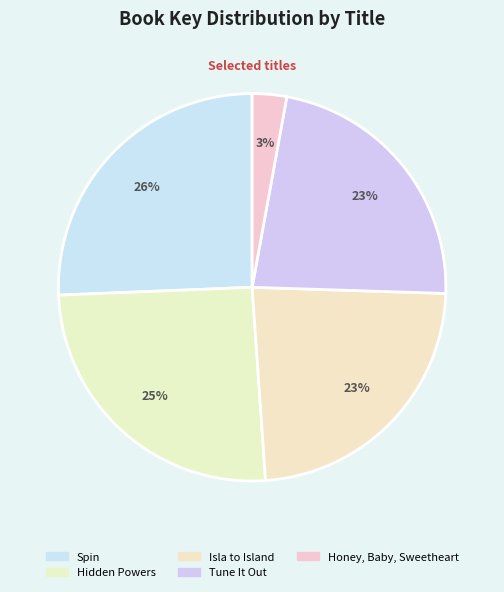

How many segments does this pie chart have?

5